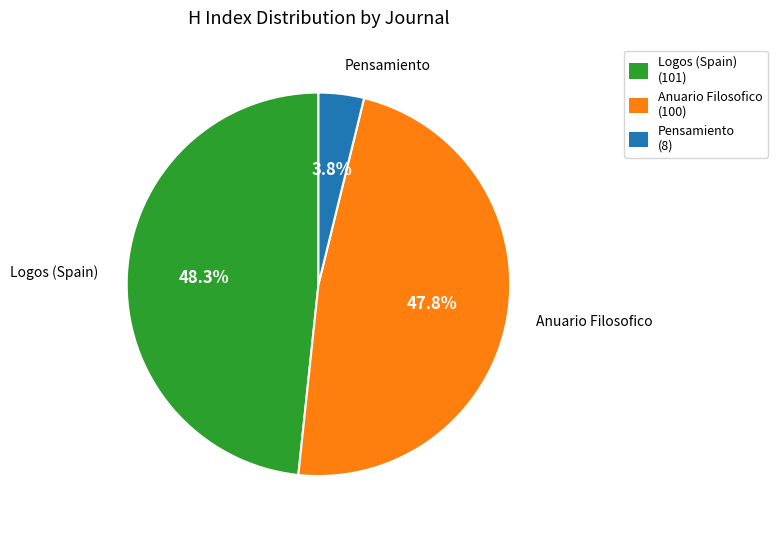

To the nearest percent, what percentage of the pie is Logos (Spain)?

48%